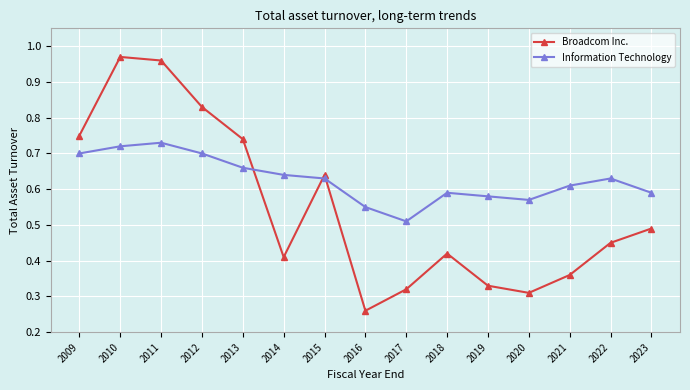

Where is the first local maximum for Information Technology?

2011